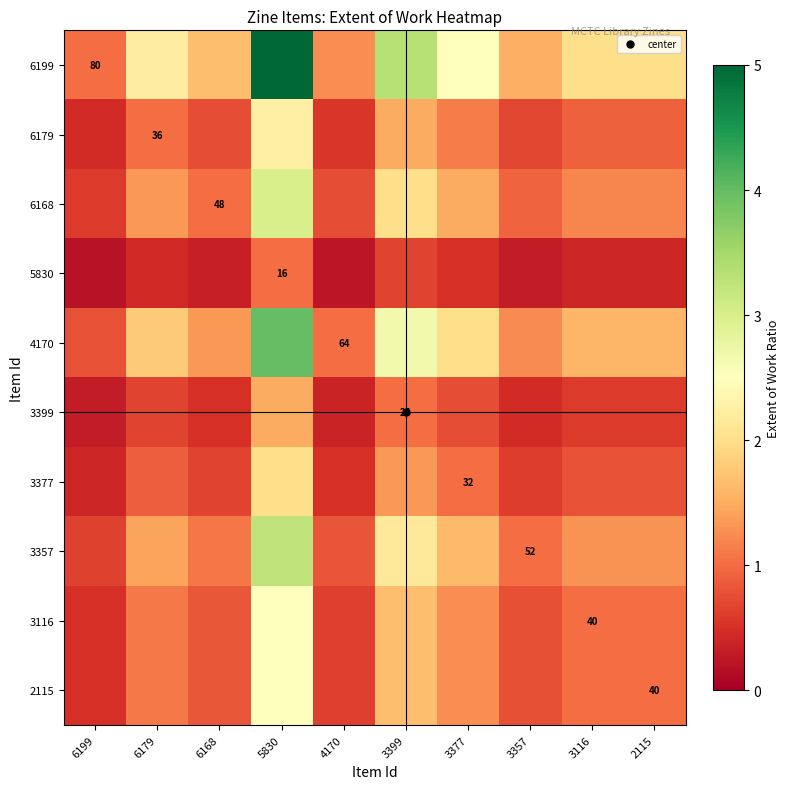

Which series has the widest spread of values?

6199